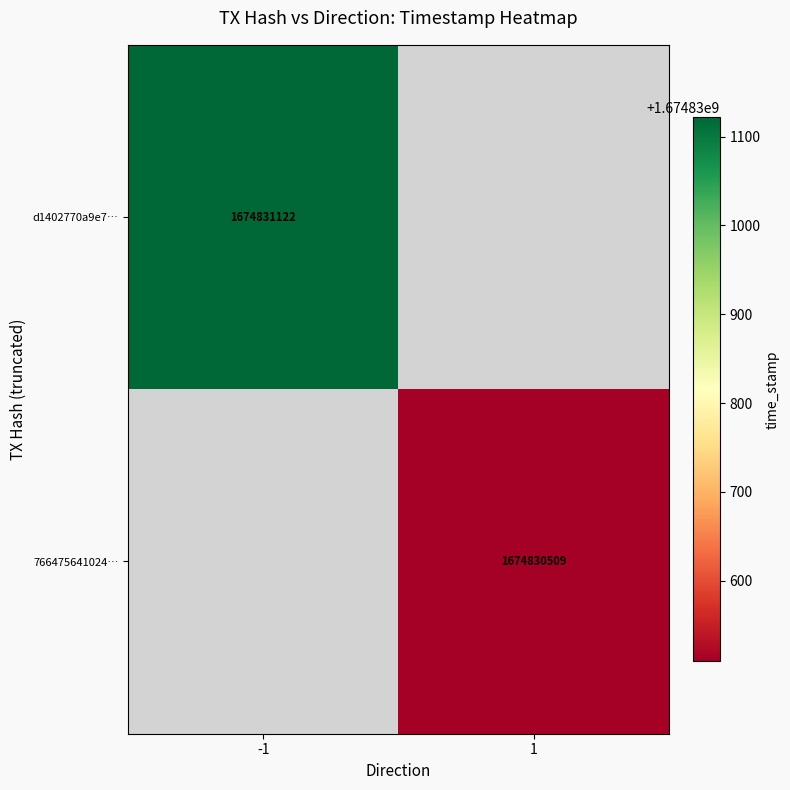

How many positive values does the d1402770a9e786fb7b02e65bfb782dcbe1c8f68 series have?

1